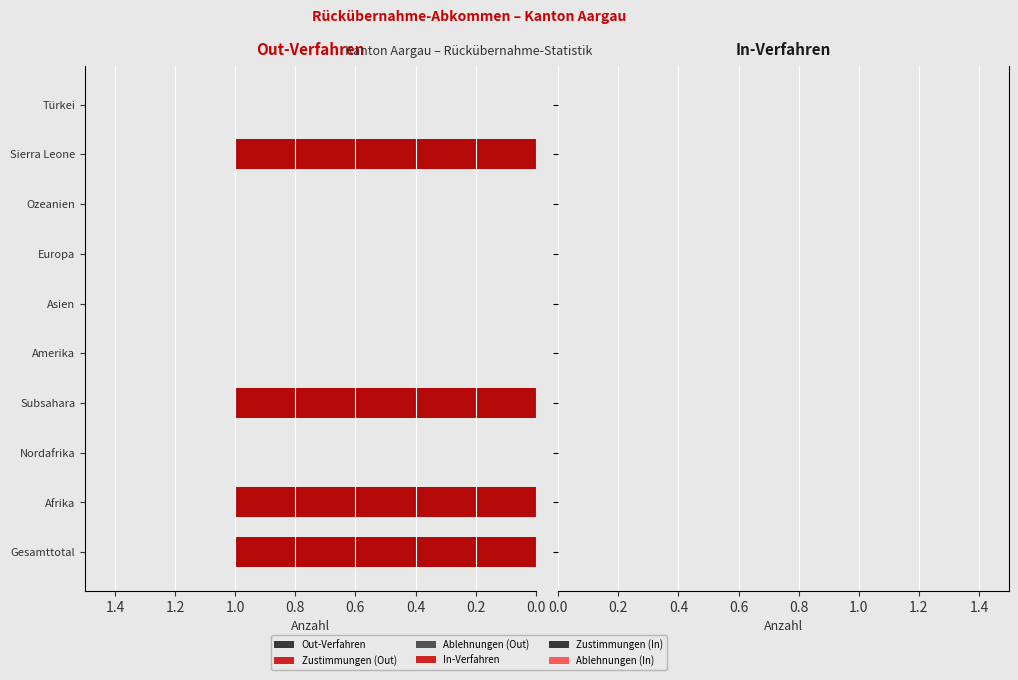

How many categories are shown in the chart?

10